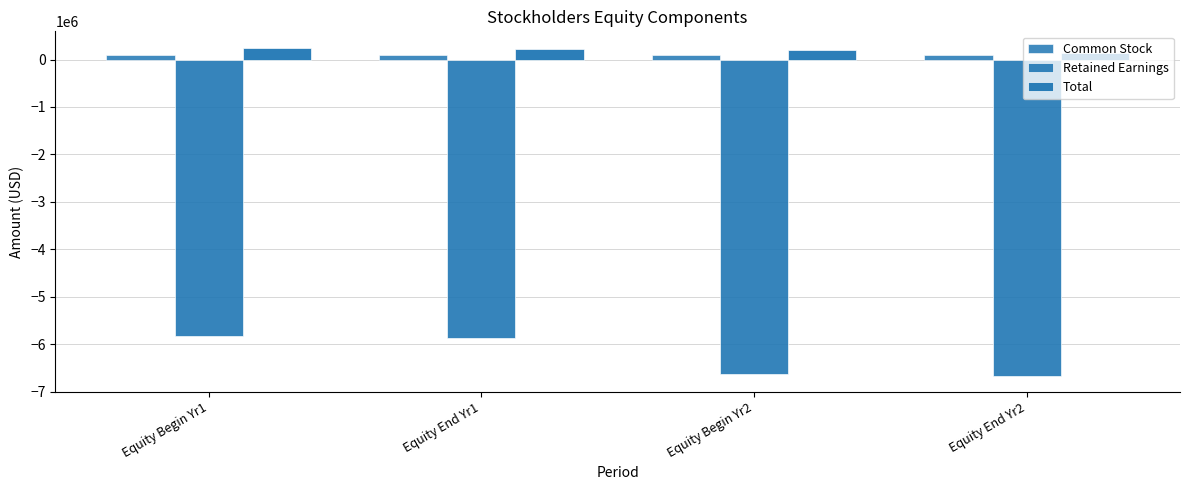

What position from the left is Equity End Yr1?

2